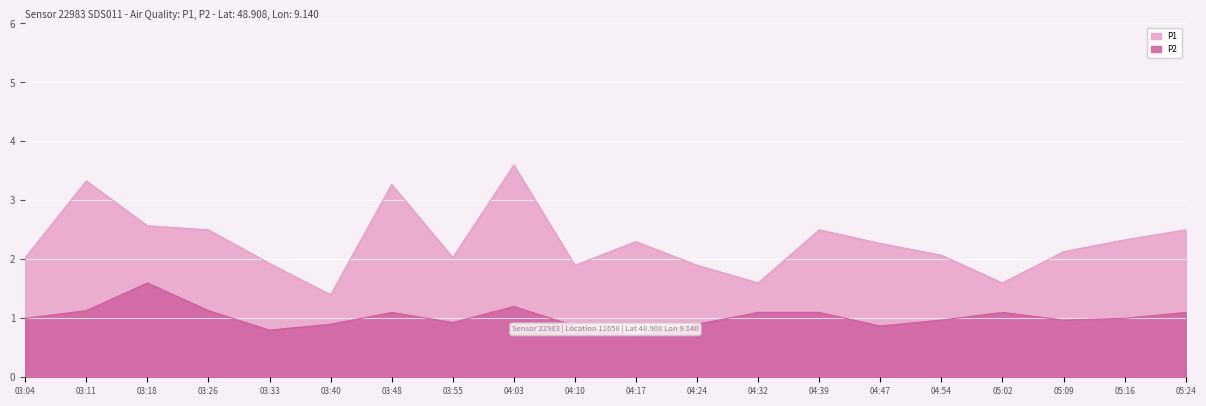

How many lines are shown in the chart?

2